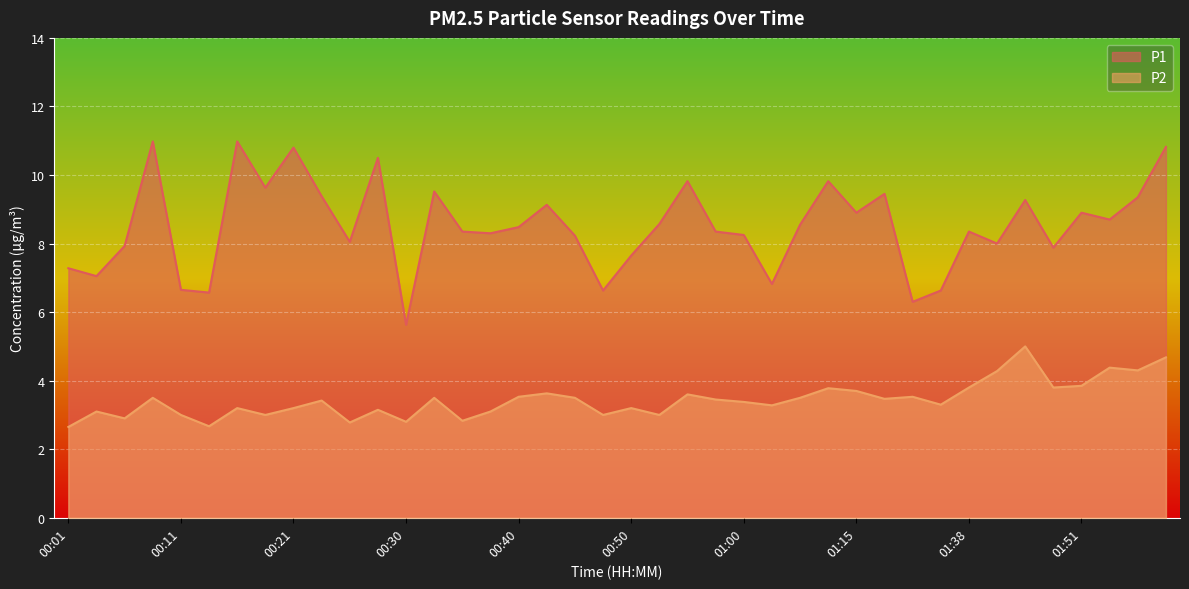

True or false: P1 and P2 cross at least once.

False